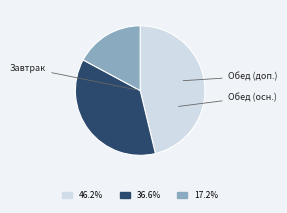

Does any single category account for the majority?

No